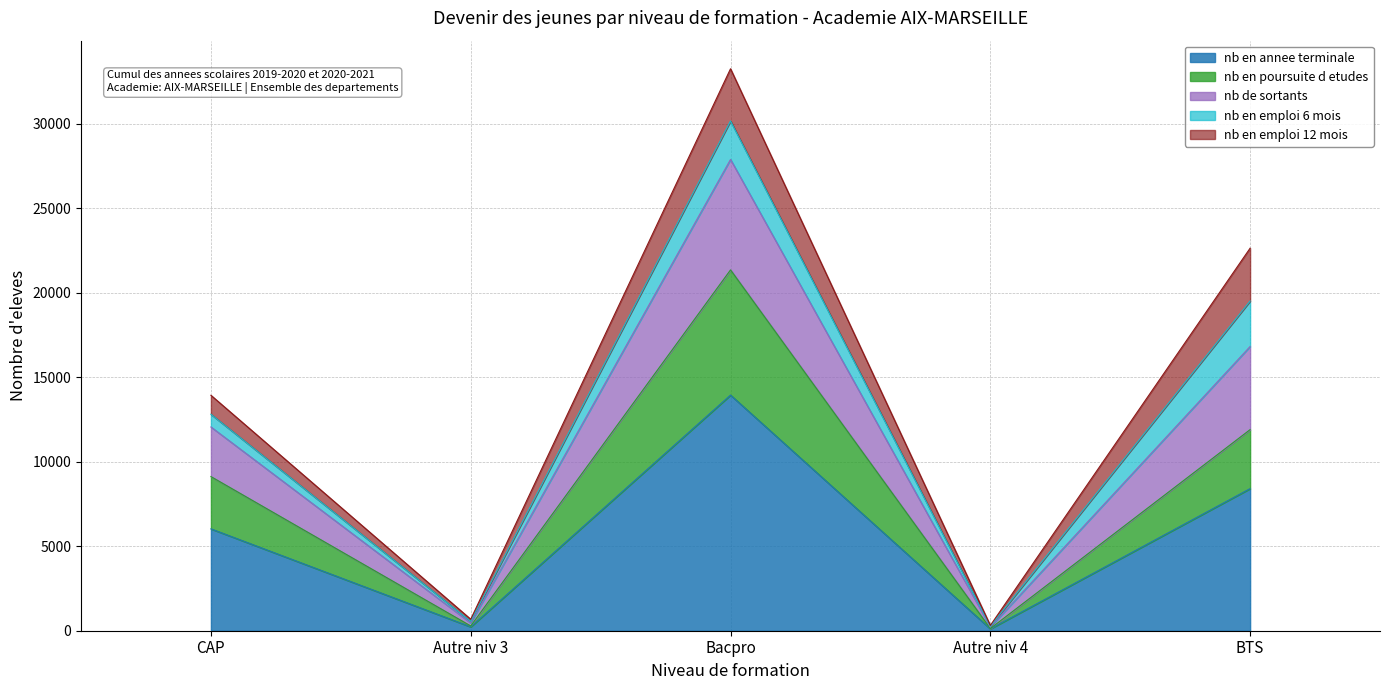

At which category is the sum across all series the highest?

Bacpro